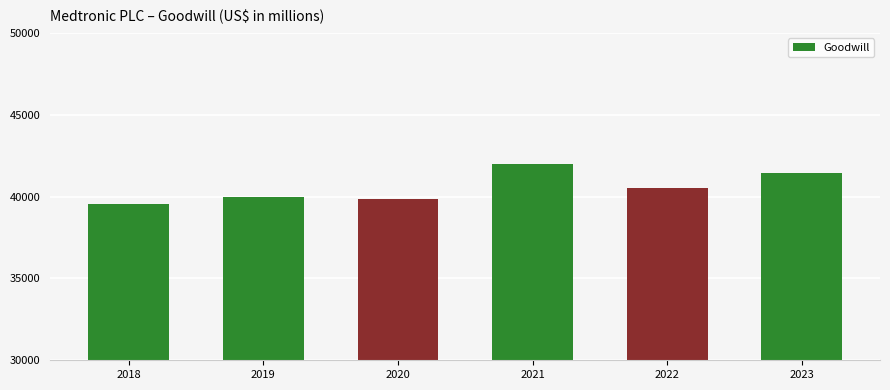

What is the change in value from 2018 to 2021?

+2418